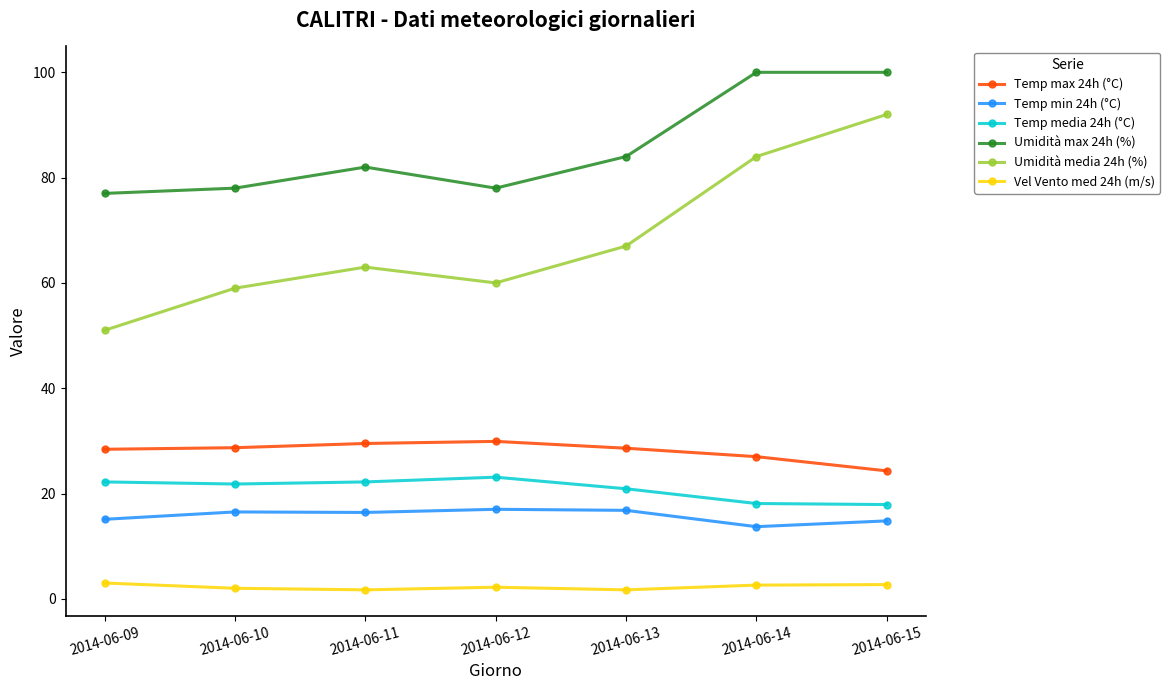

What is the difference between the highest and lowest values at 2014-06-12?

75.8